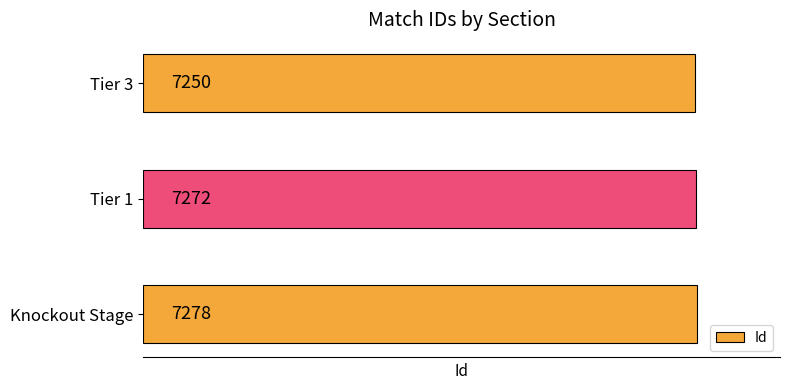

How many values are between 7250 and 7278?

3